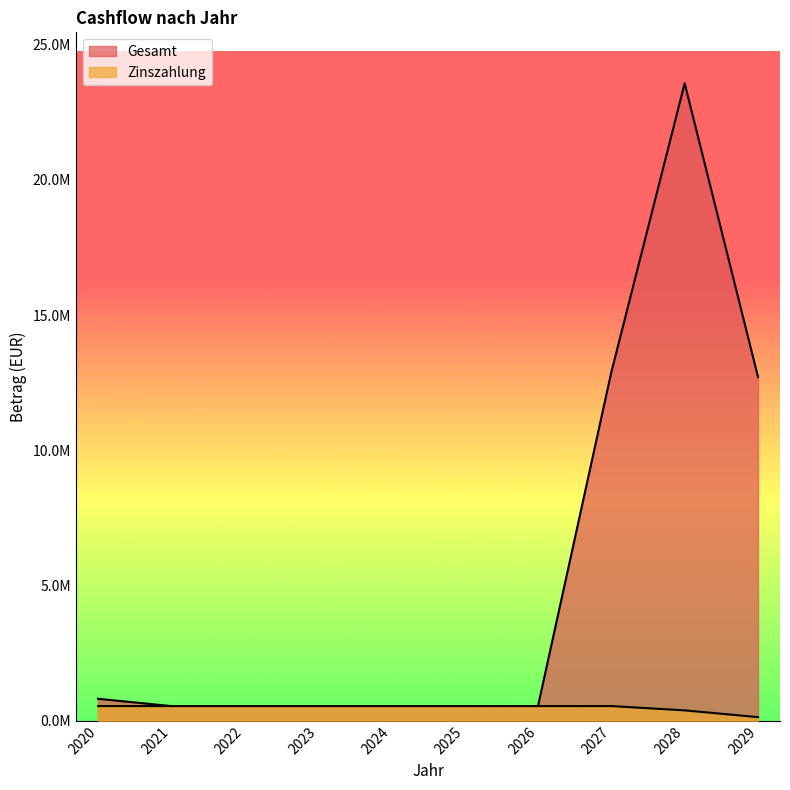

True or false: Zinszahlung and Gesamt cross at least once.

False